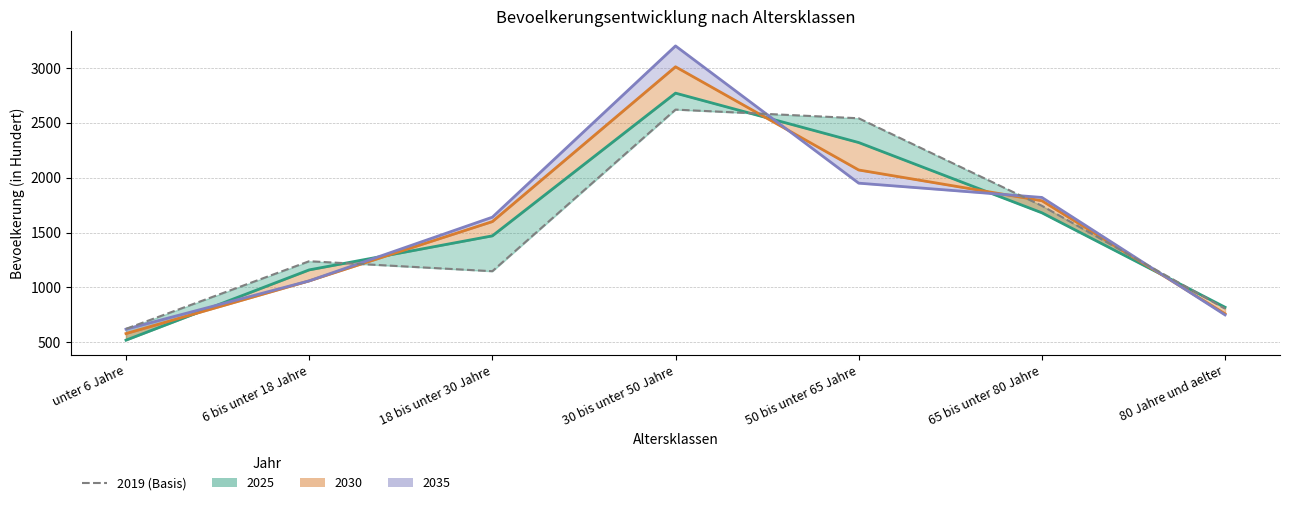

Reading left to right, list all the values displayed in this chart.

2019: 623	1239	1148	2620	2541	1744	807
2025: 520	1160	1470	2770	2320	1680	820
2030: 580	1060	1600	3010	2070	1790	760
2035: 620	1060	1640	3200	1950	1820	750